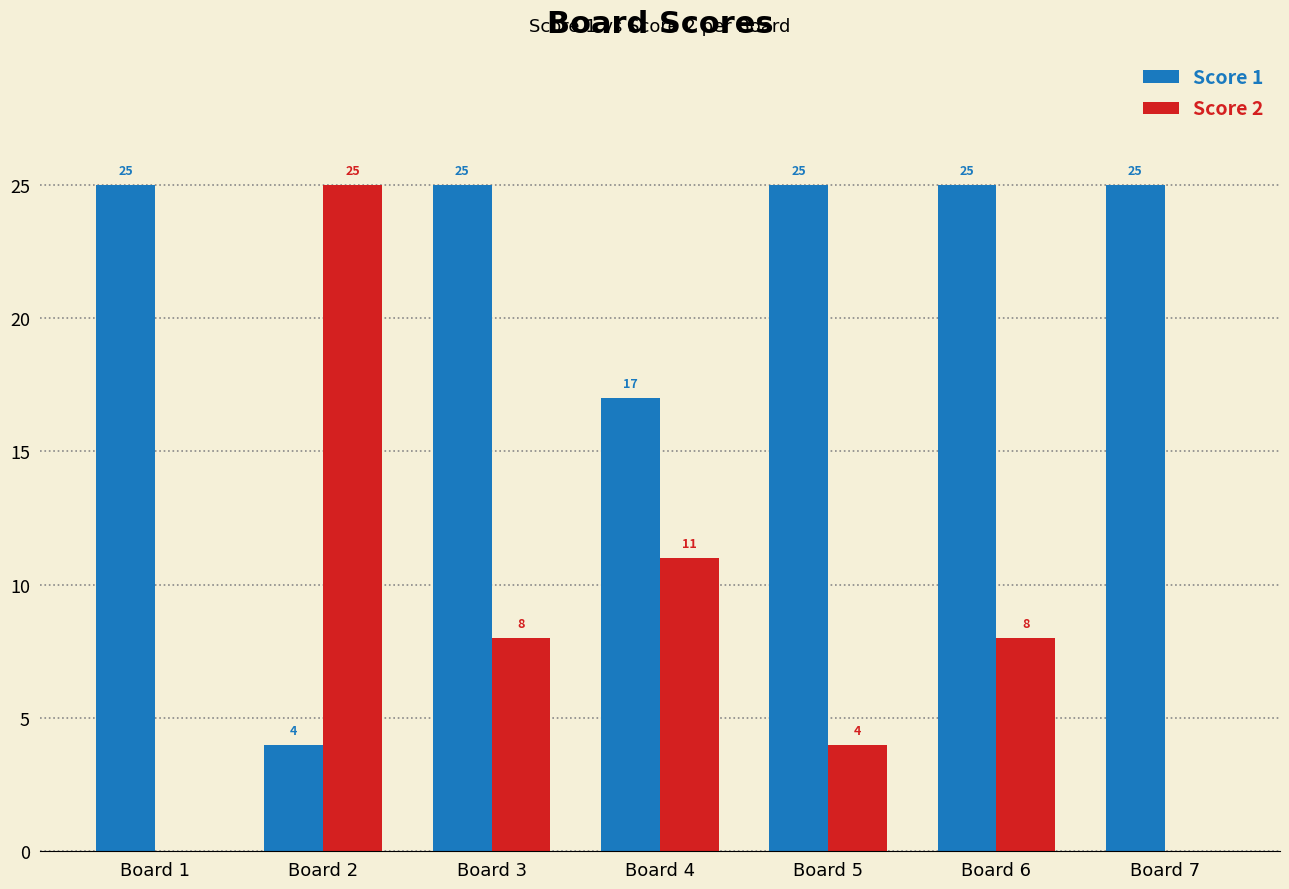

How many groups of bars are there?

7